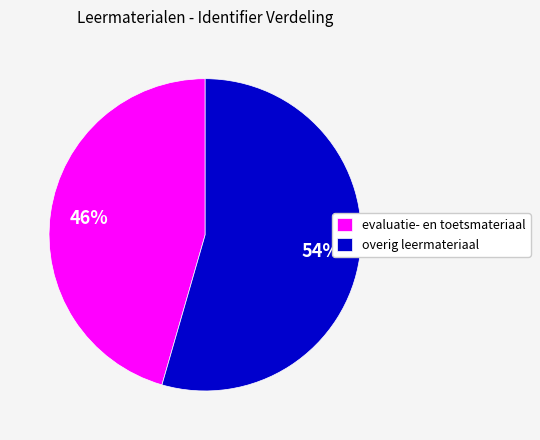

How many segments does this pie chart have?

2